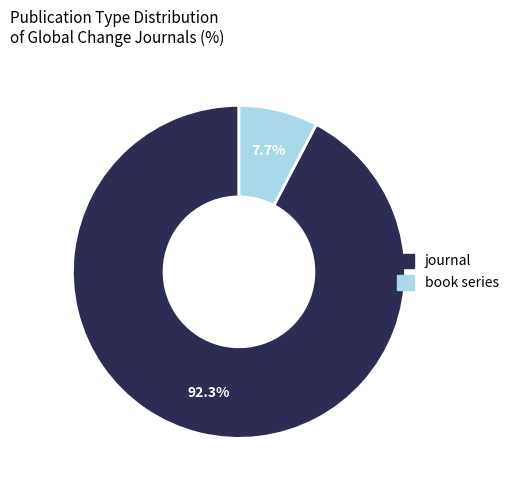

Rank the categories by value from lowest to highest.

book series, journal